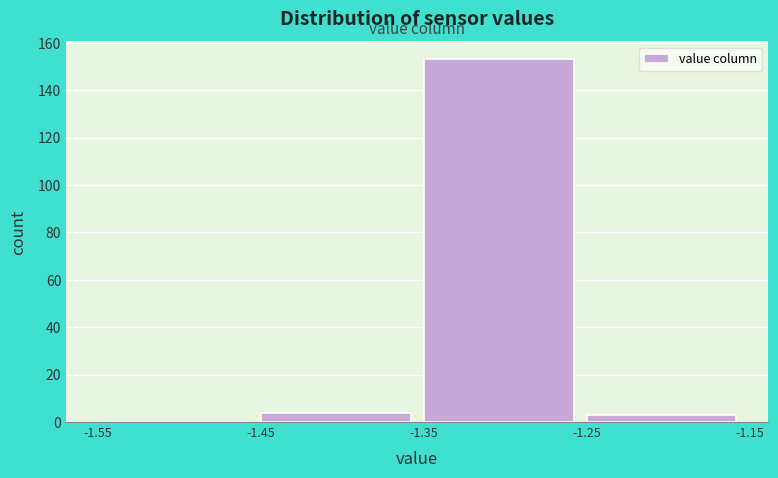

Reading left to right, transcribe this chart: for each bar, give the range it covers on the x-axis and its height. The values are not printed on the chart, so give them approximately, as read against the axis.

-1.55 to -1.45: 0
-1.45 to -1.35: 4
-1.35 to -1.25: 154
-1.25 to -1.15: 4